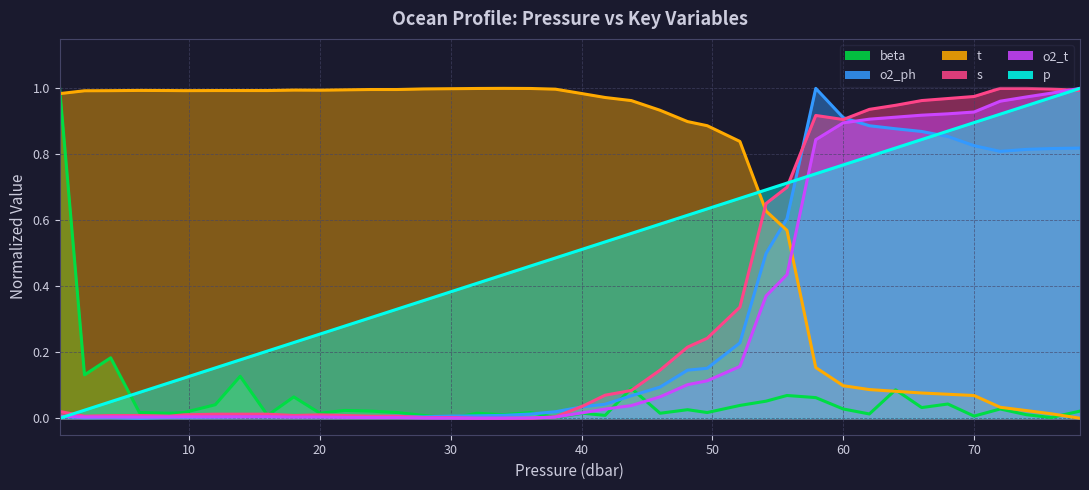

How many lines are shown in the chart?

6